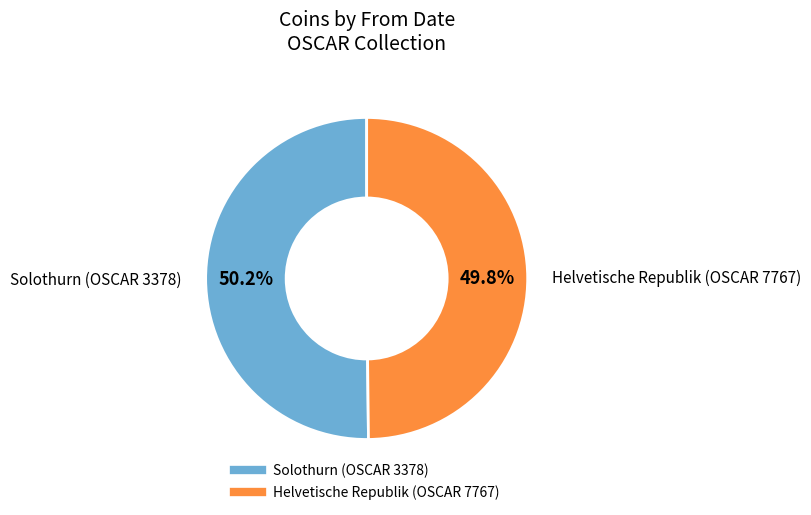

What is the ratio of the value at Solothurn (OSCAR 3378) to the value at Helvetische Republik (OSCAR 7767)?

1.0